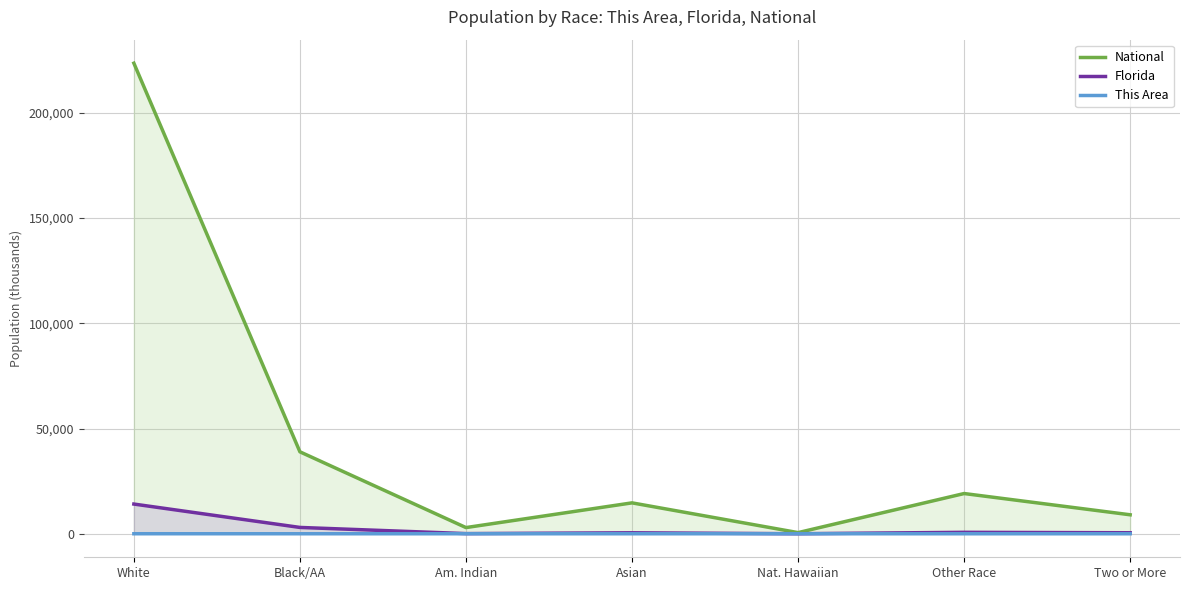

What is the sum of the This Area values at Other Race and Black/AA?

0.5